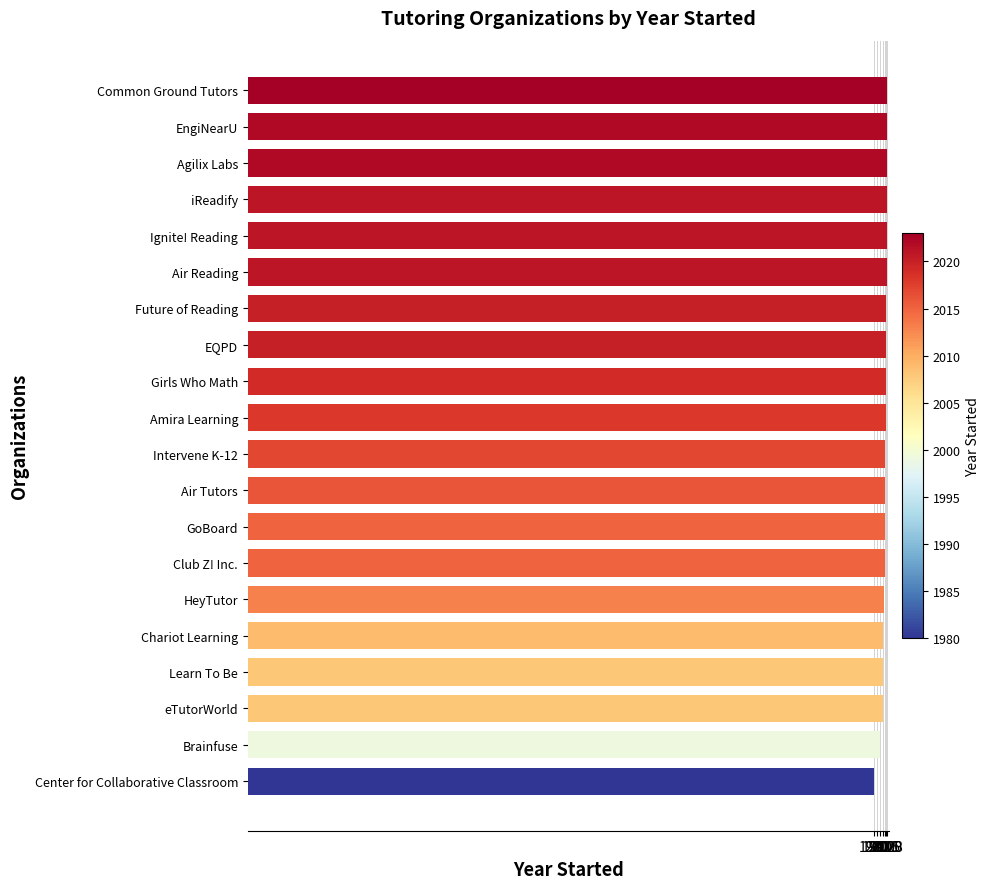

What is the approximate value at Club Z! Inc.?

2015